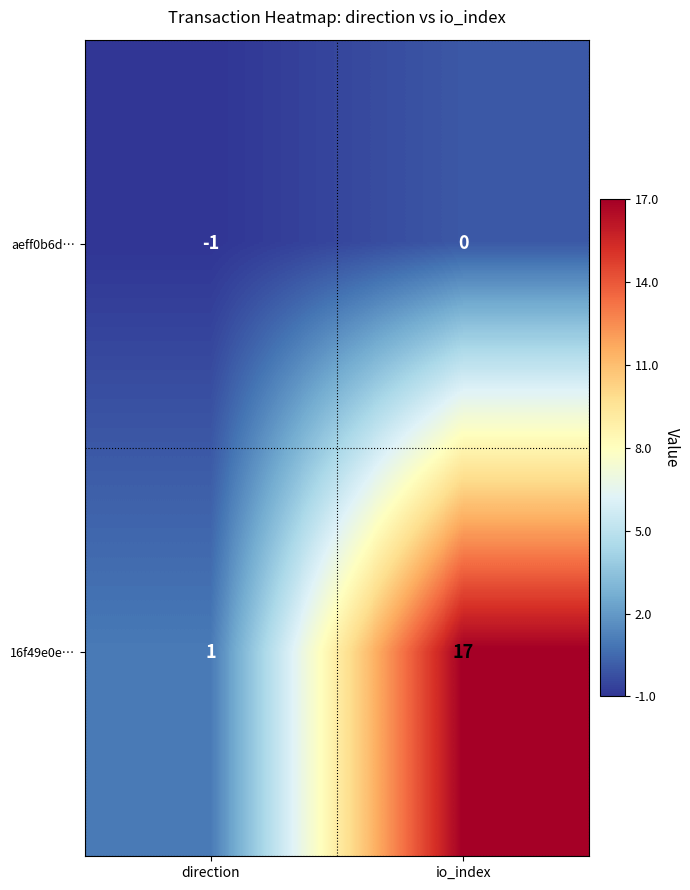

What is the spread (max minus min) of values at io_index?

17